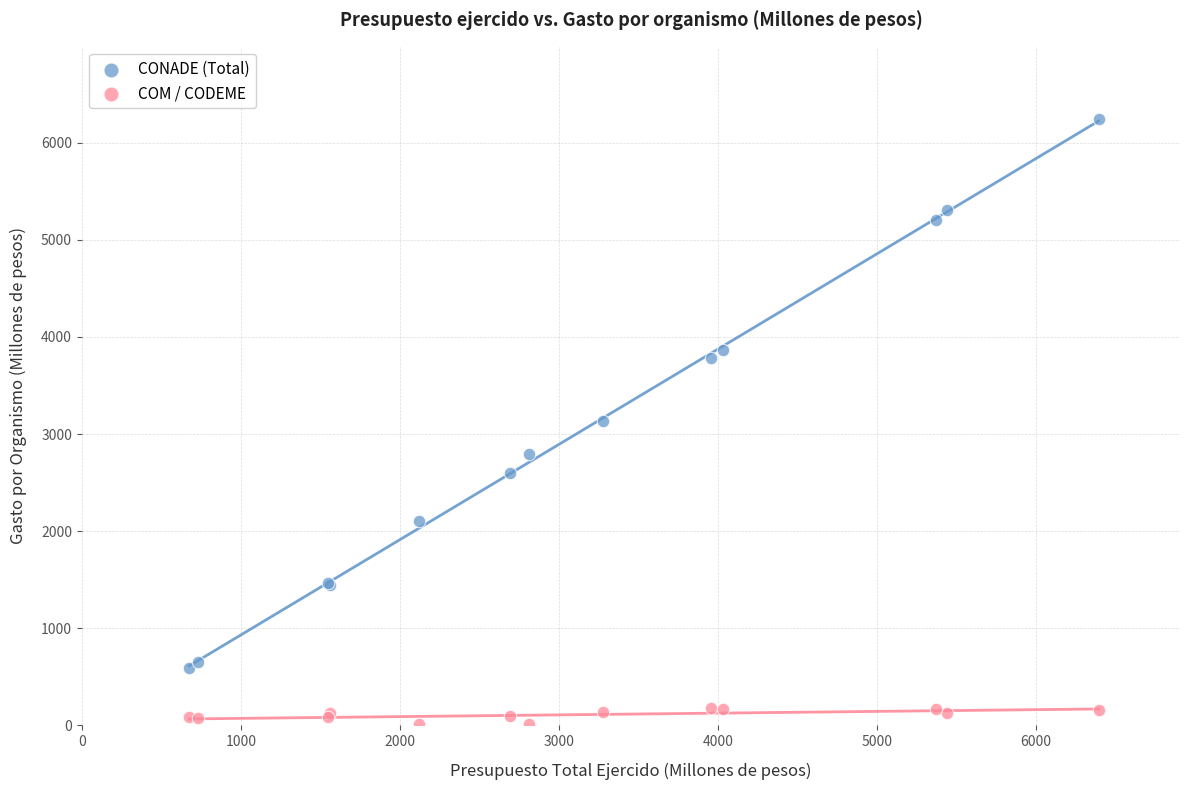

What are all the series names shown in the legend?

CONADE (Total), COM / CODEME